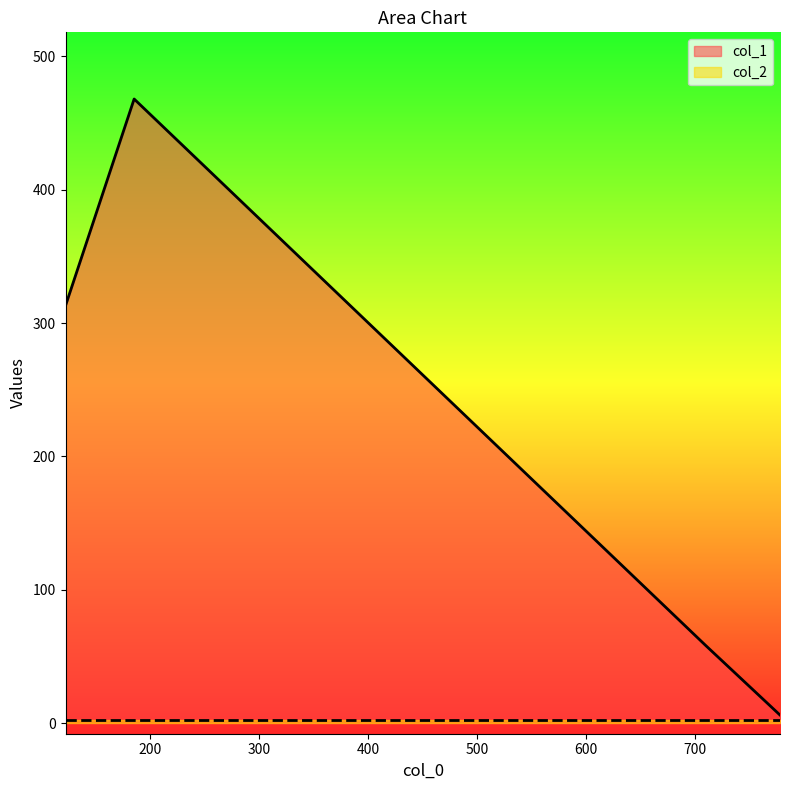

How many values in the col_1 series exceed 313?

1